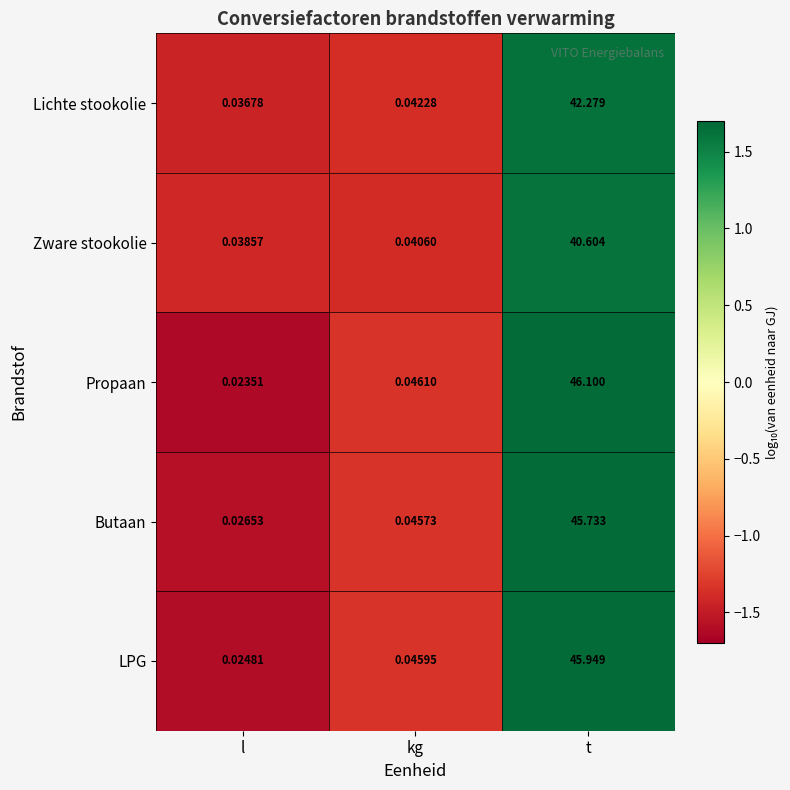

Rank the series at kg from lowest to highest value.

Zware stookolie, Lichte stookolie, Butaan, LPG, Propaan